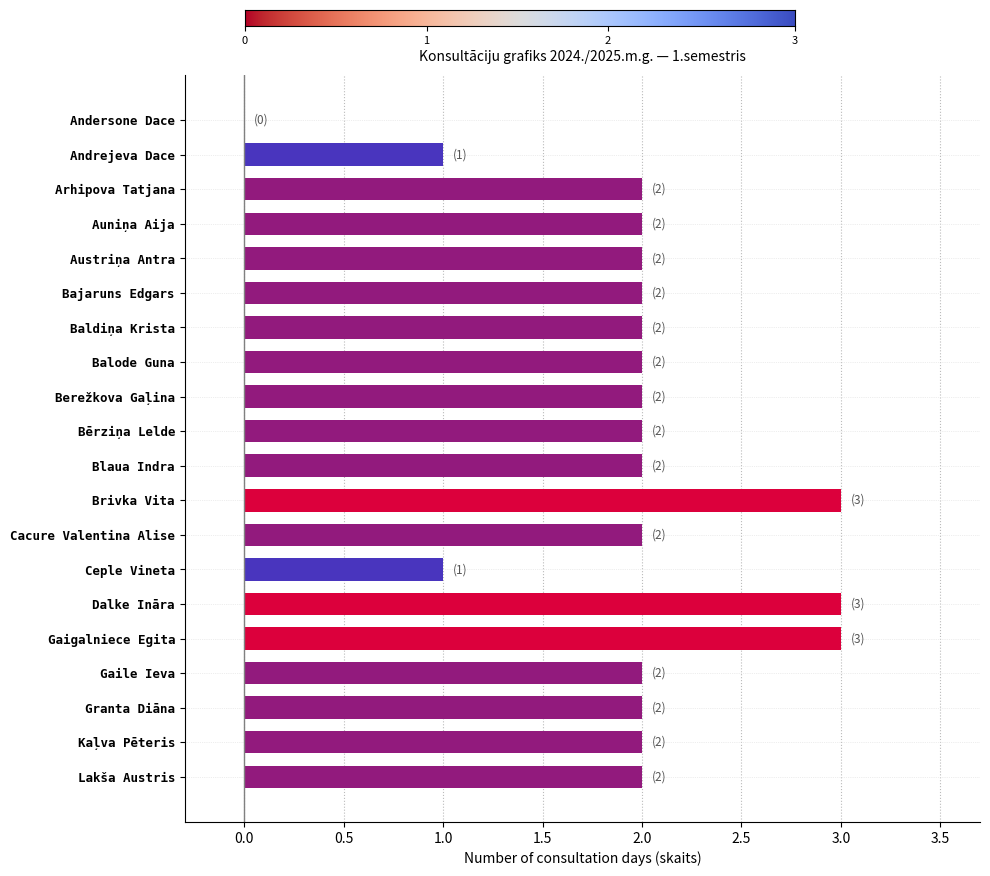

True or false: the data shows 1 at Auniņa Aija.

False